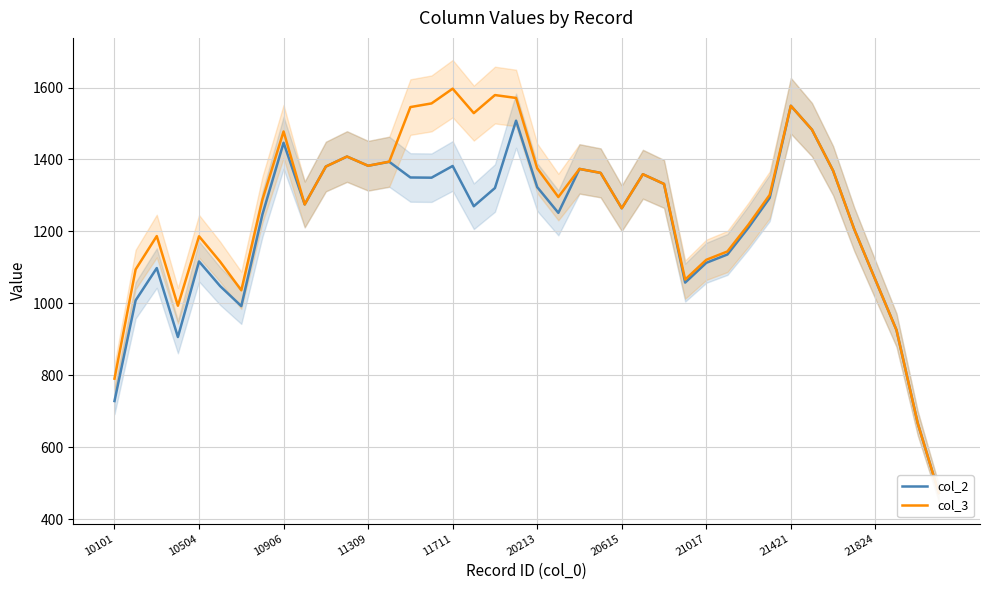

At which label is col_2 closest to 1010?

10504